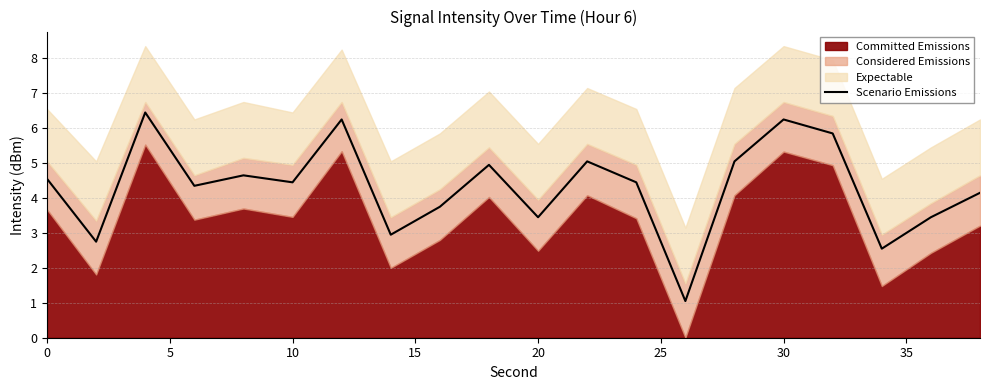

What is the value of the 9th point from the left?

3.8